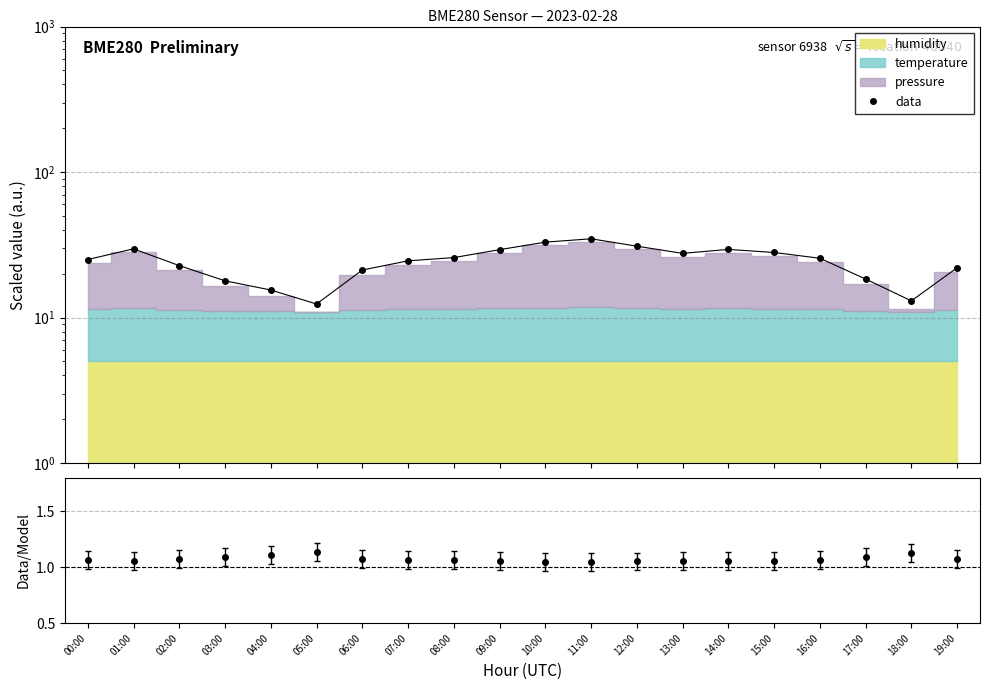

How many data points are above 25?

11